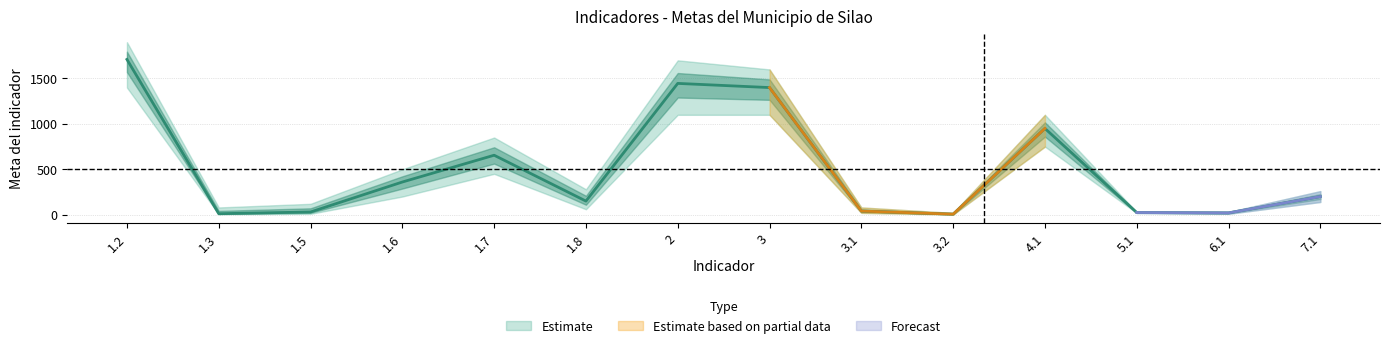

At which category does the data reach its first local valley?

1.3